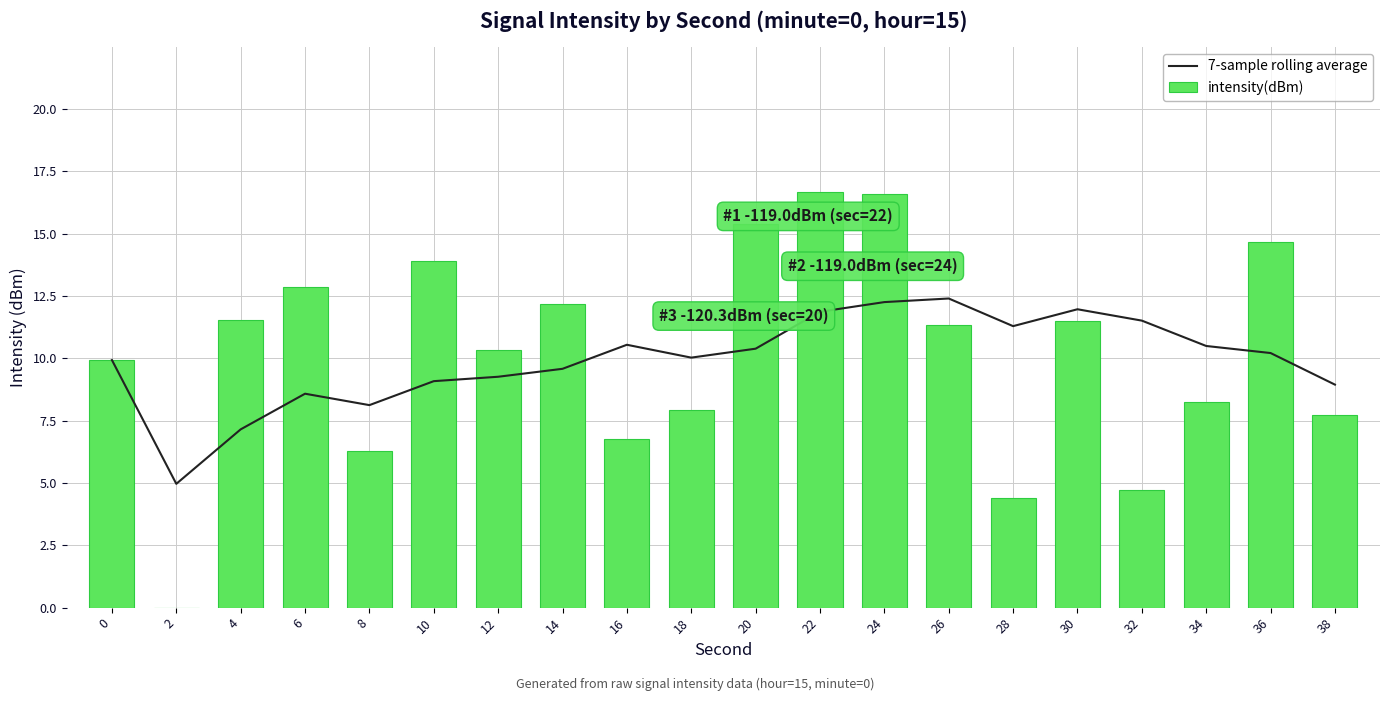

At which label is 7-sample rolling average closest to 8?

8